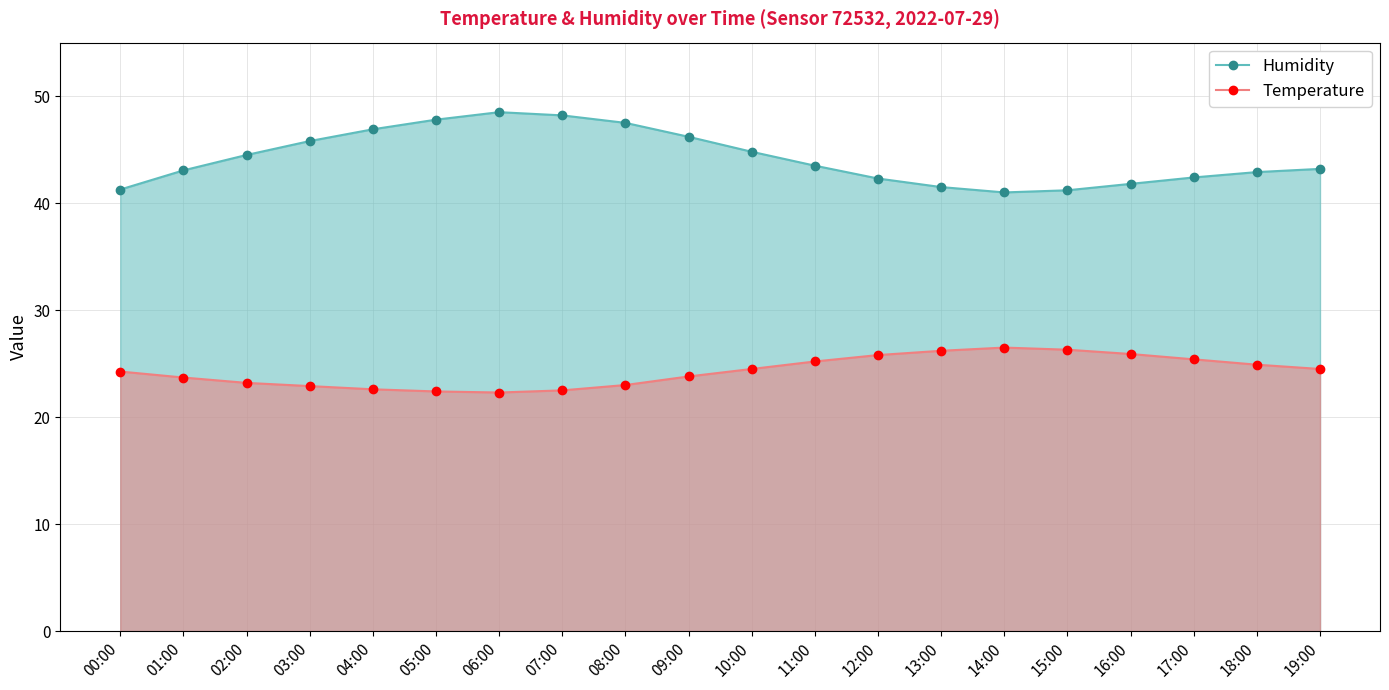

What are all the series names shown in the legend?

Humidity, Temperature